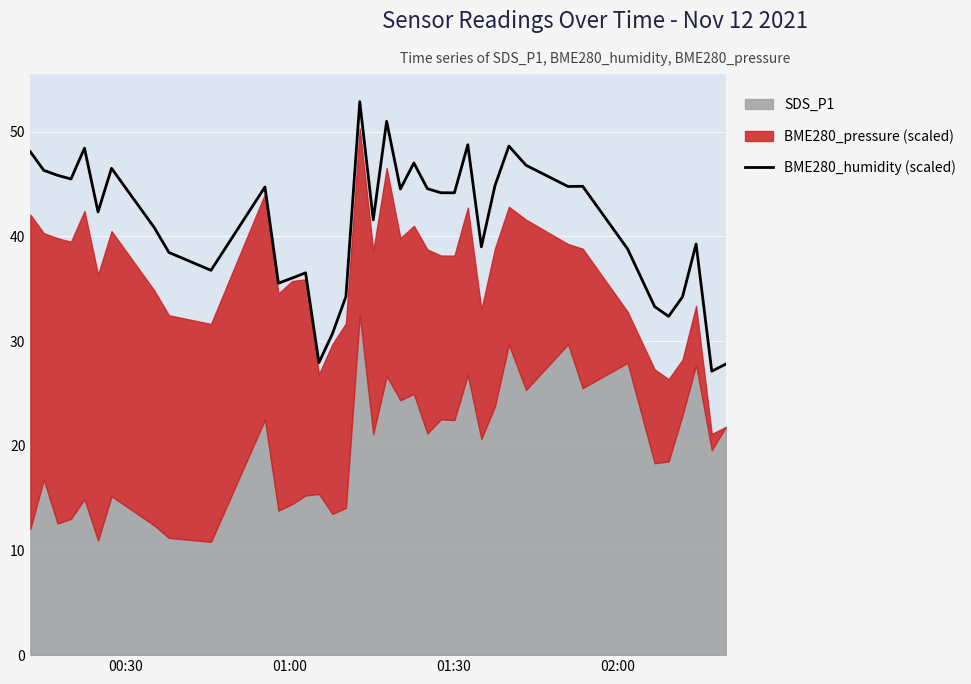

What is the minimum value for BME280_humidity (scaled)?

27.1